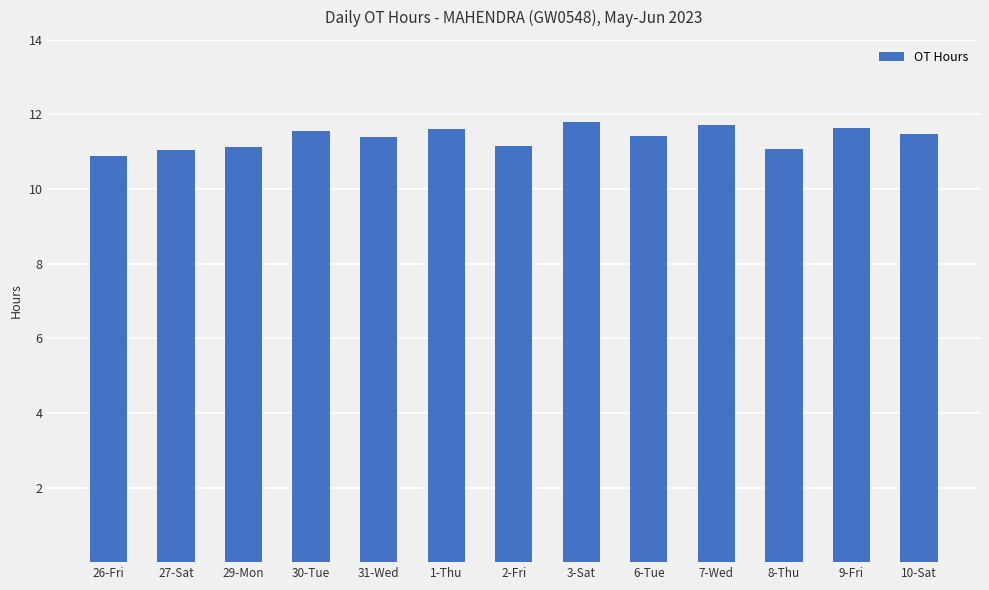

The value at 29-Mon is 11.1. True or false?

True